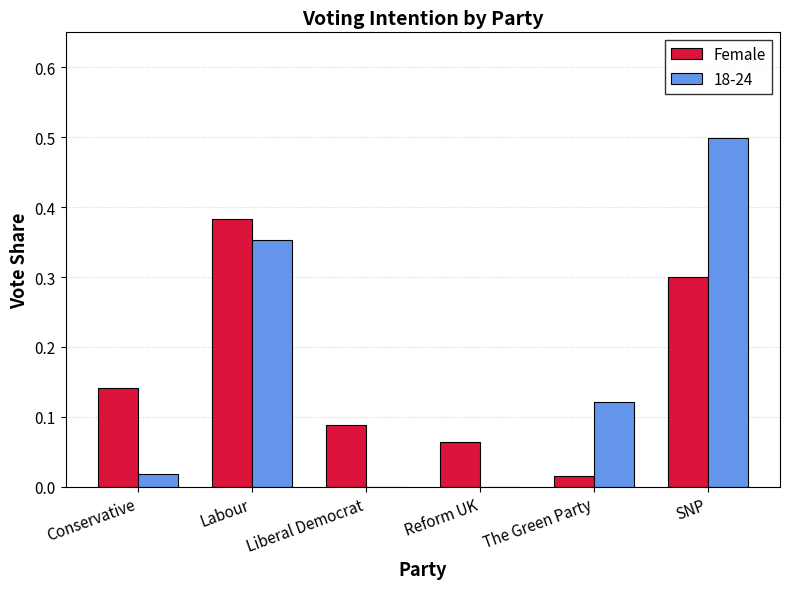

What is the greatest value displayed?

0.5